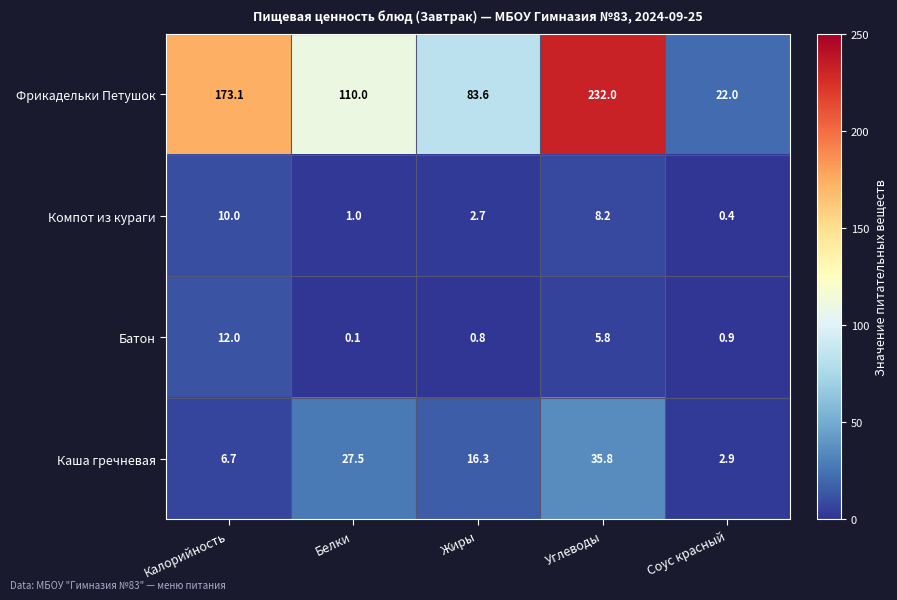

What is the difference between the maximum and minimum values in the Компот из кураги series?

9.6